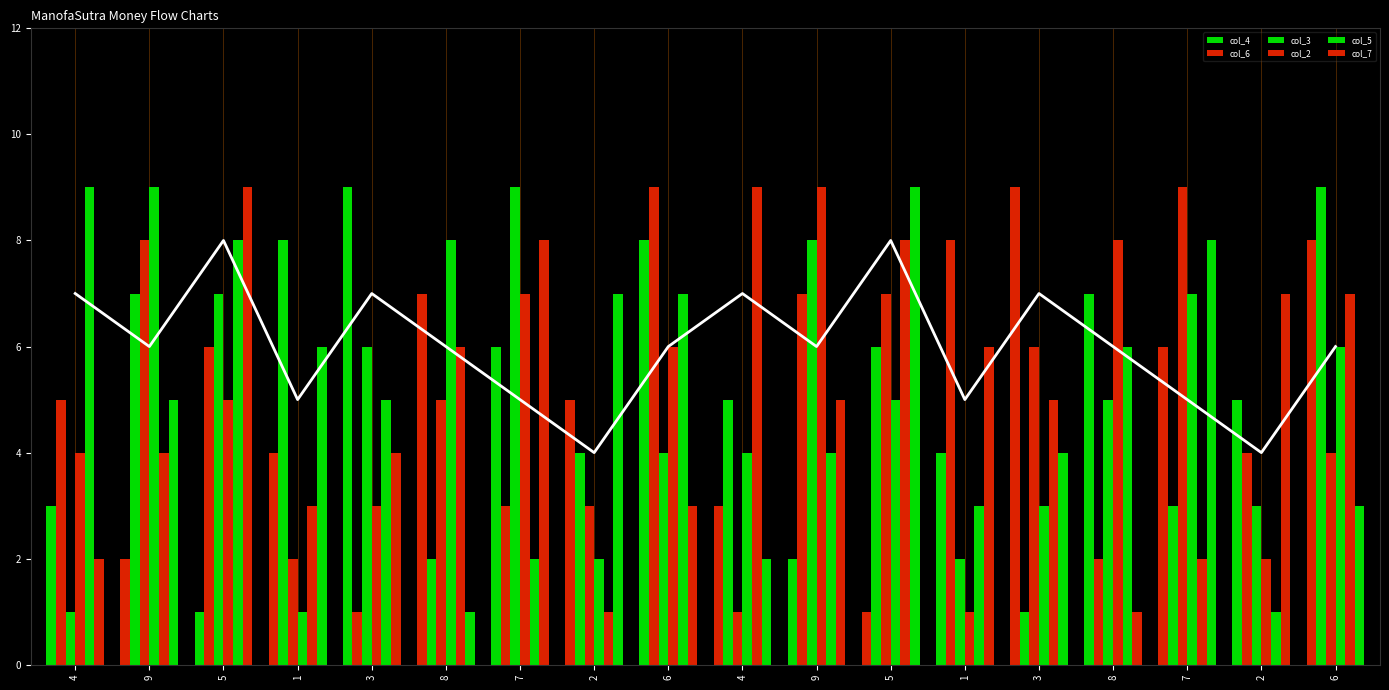

At 4, list the series in order from largest to smallest.

col_5, col_6, col_2, col_4, col_7, col_3